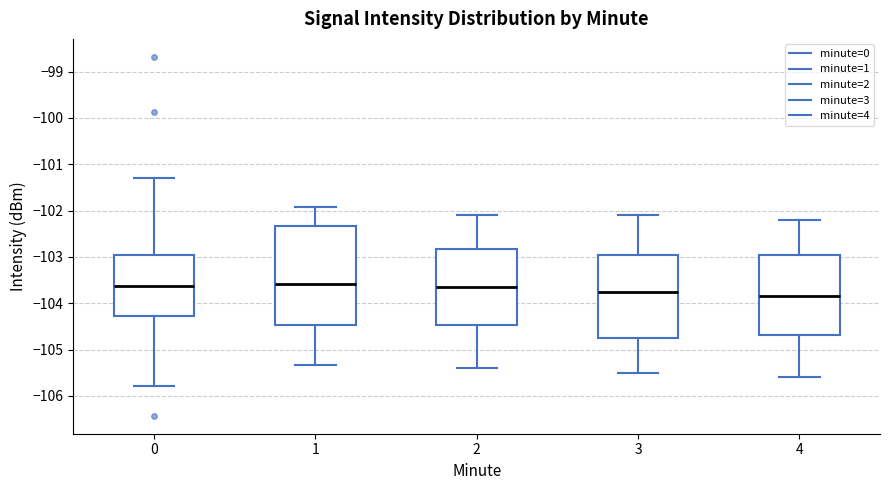

Which box is the tallest, from its lower edge to its upper edge?

1